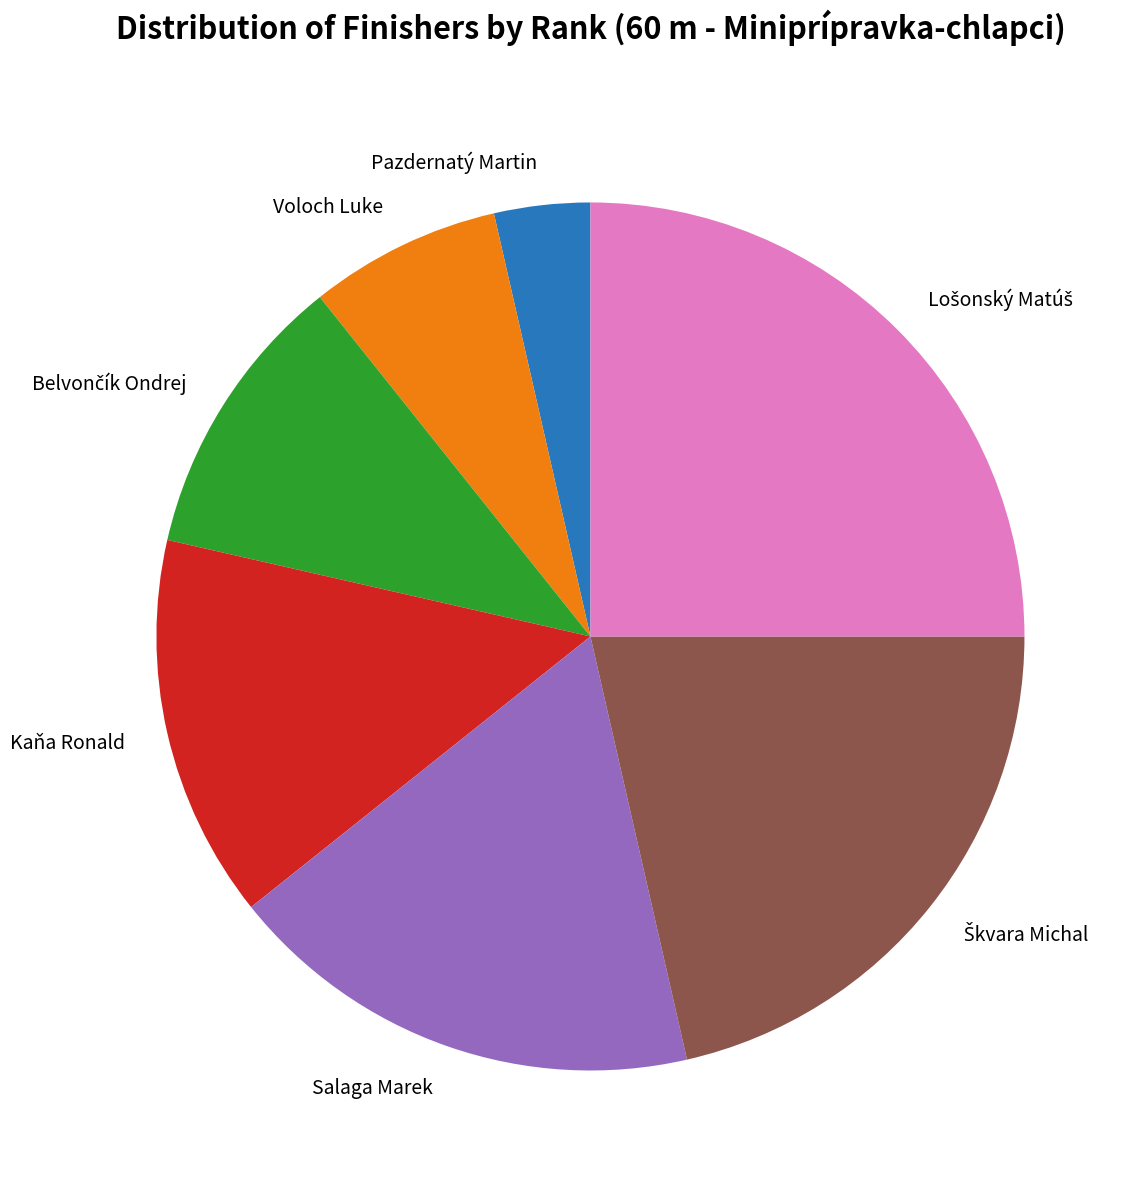

Is there any slice that represents more than half of the pie?

No